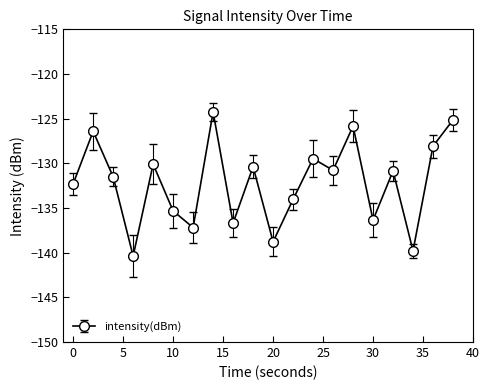

How many lines are shown in the chart?

1